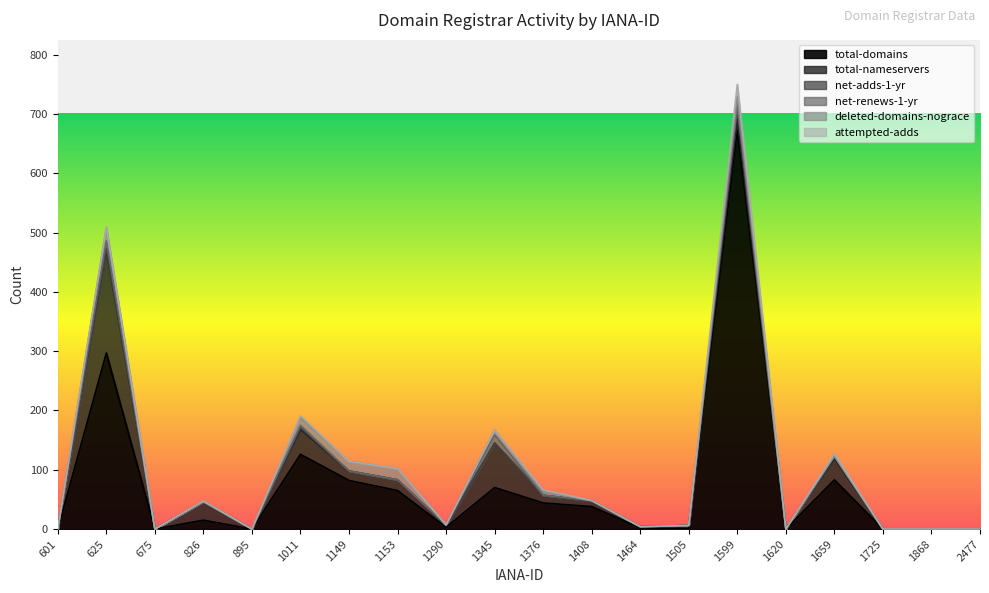

Does the chart display data point markers on the line(s)?

No